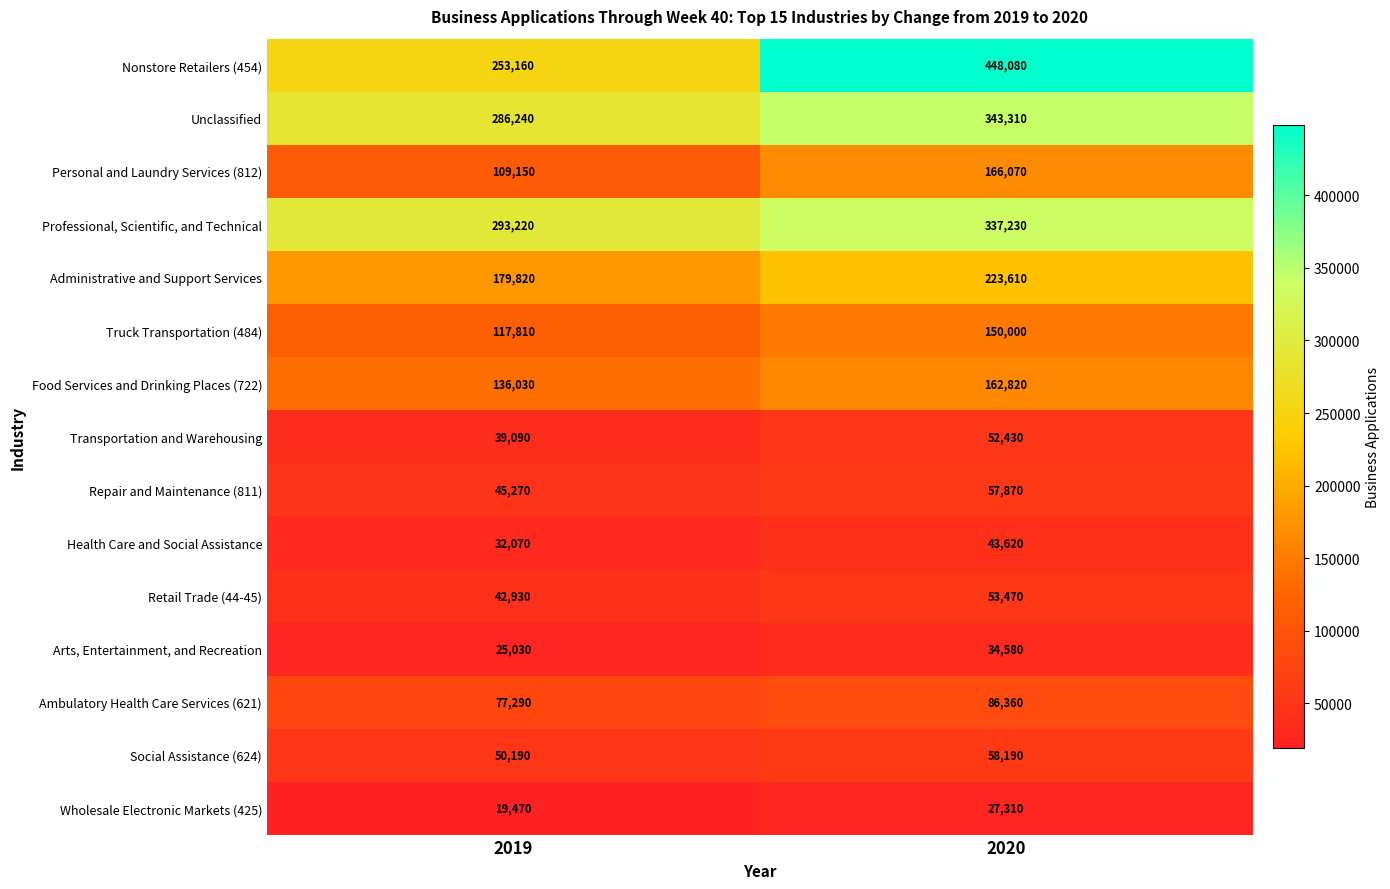

Which series has the widest spread of values?

Nonstore Retailers (454)